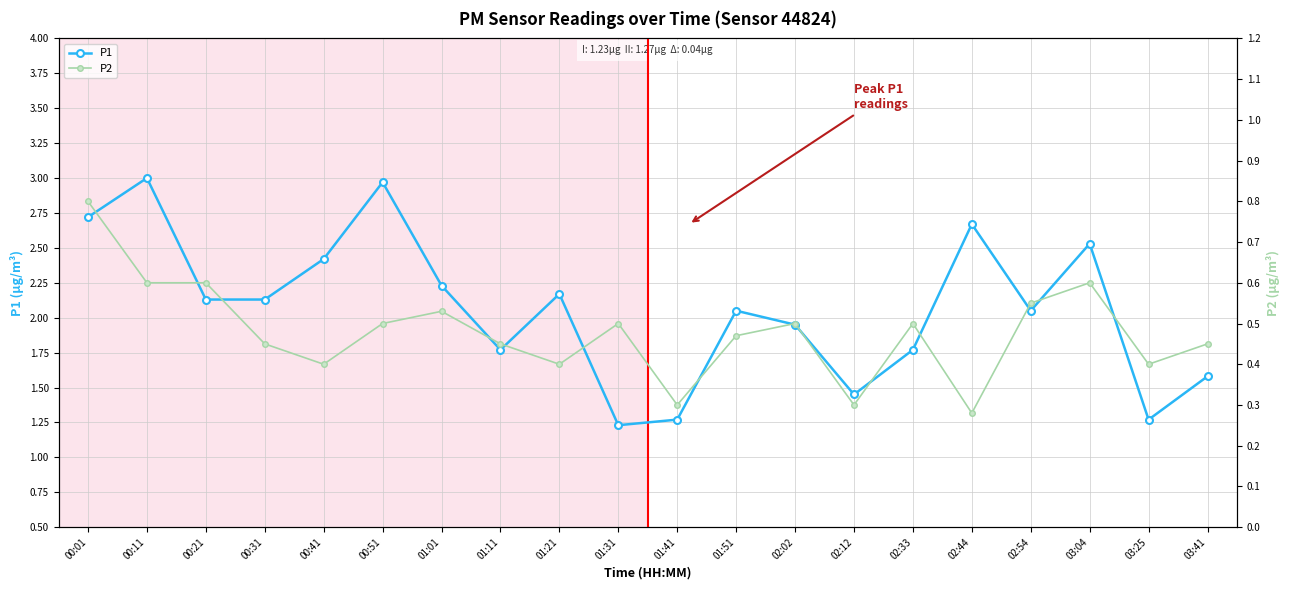

True or false: P2 and P1 cross at least once.

False